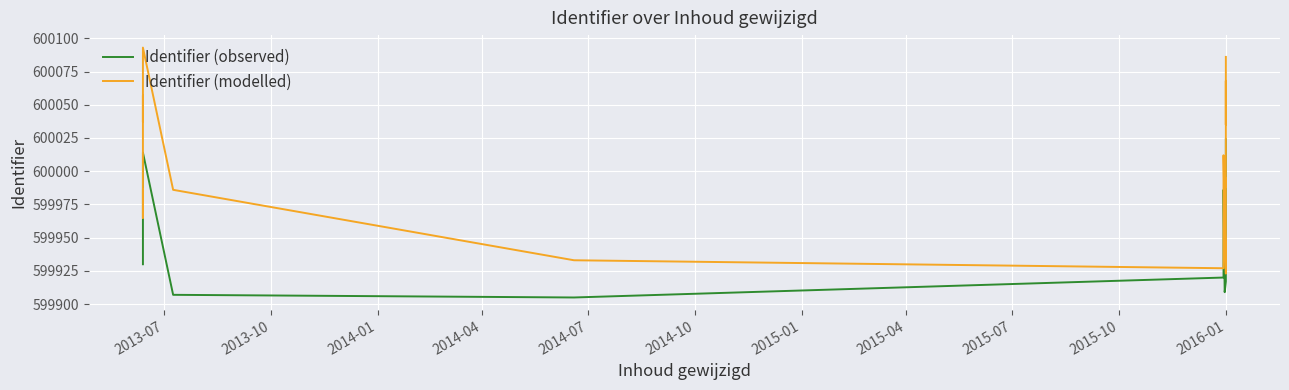

Reading right to left, what are all the values shown in this chart?

Identifier (observed): 600024	600016	600010	600004	599993	599982	599953	599937	599917	599909	599986	599920	599905	599907	600014	600012	599991	599981	599946	599930
Identifier (modelled): 600086	600053	600035	600068	600061	599988	599995	599971	599923	599966	600012	599927	599933	599986	600093	600037	600056	600057	599965	599986